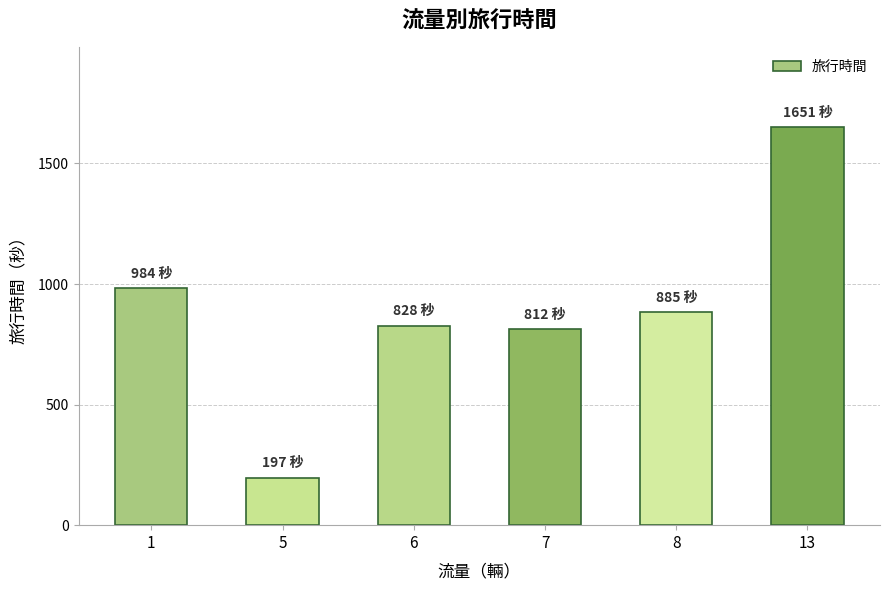

Approximately how many times larger is the value at 5 compared to 6?

0.2